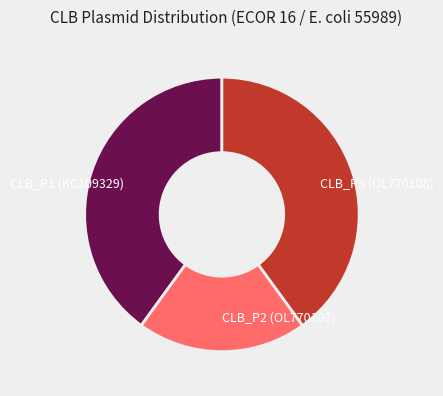

Approximately how many times larger is the value at CLB_P3 (OL770108) compared to CLB_P1 (KC109329)?

1.0